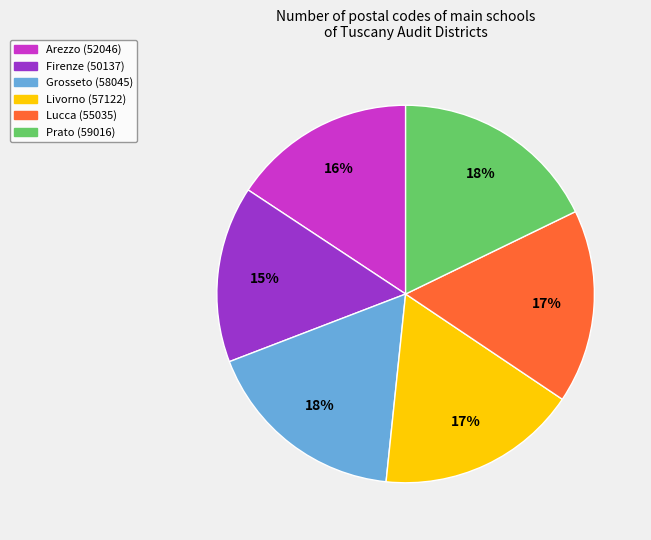

Count the number of slices in the pie.

6